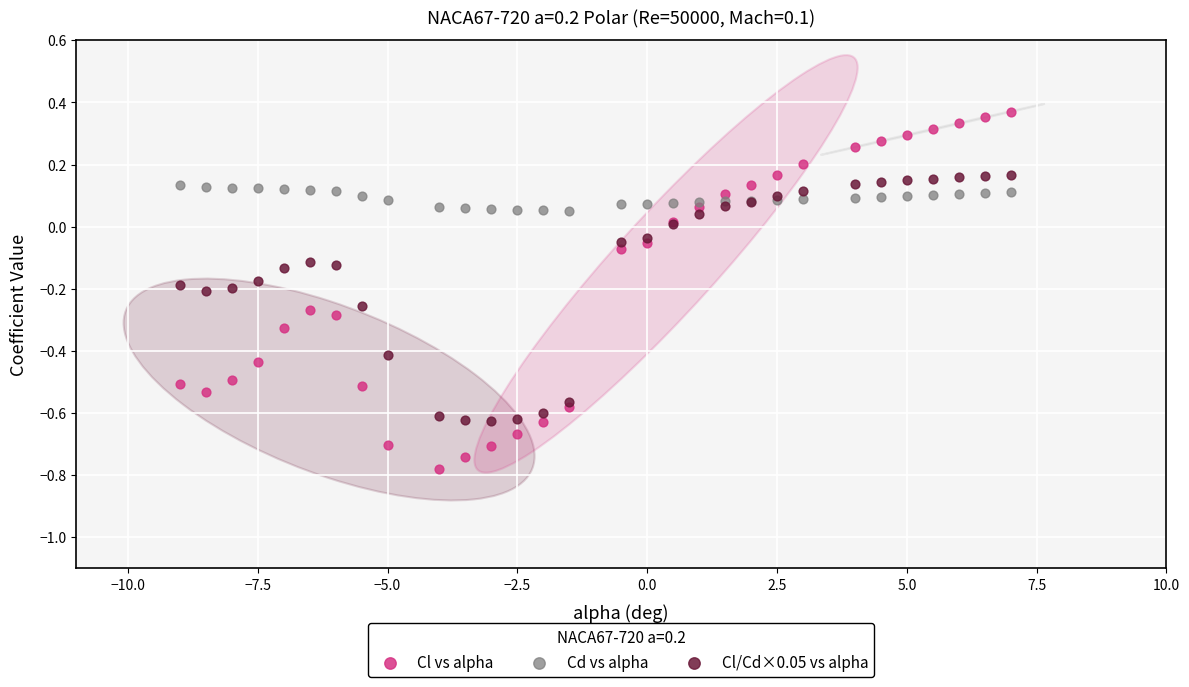

Which series contains the highest Y value?

Cl vs alpha